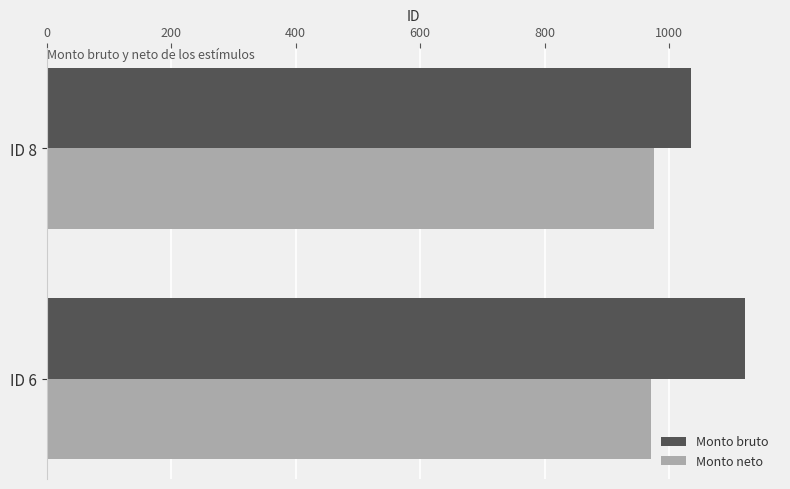

What is the spread (max minus min) of values at ID 8?

60.0